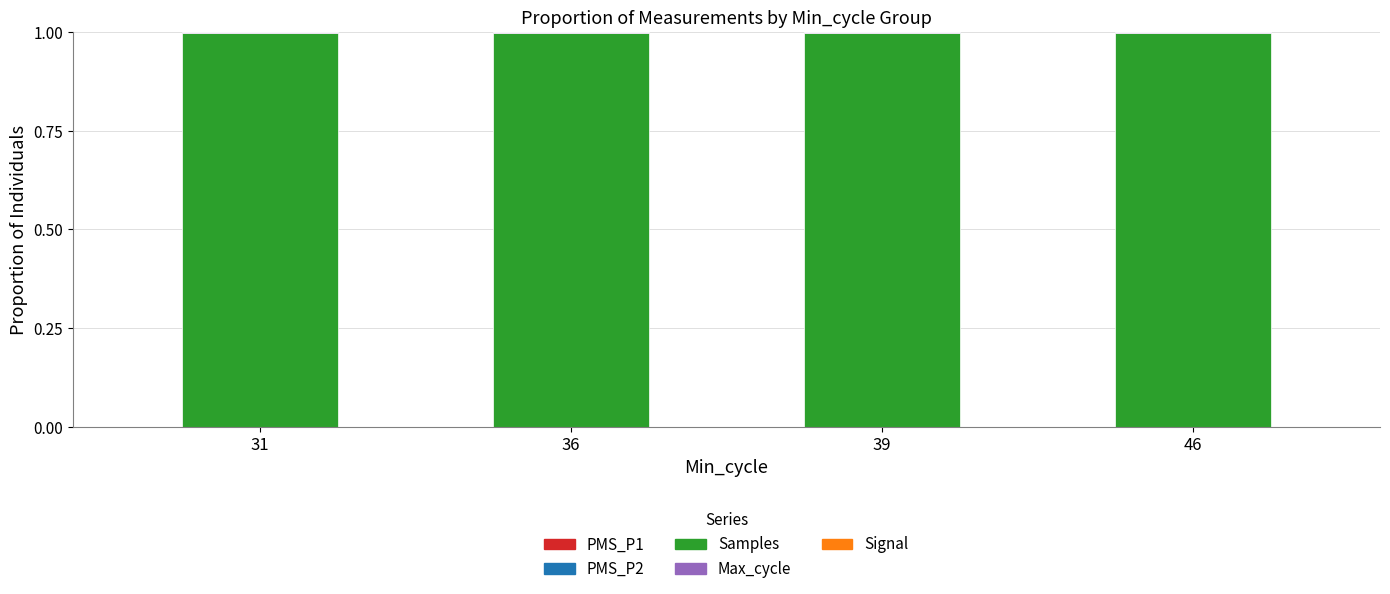

Are the bars grouped side by side (vs. stacked)?

No